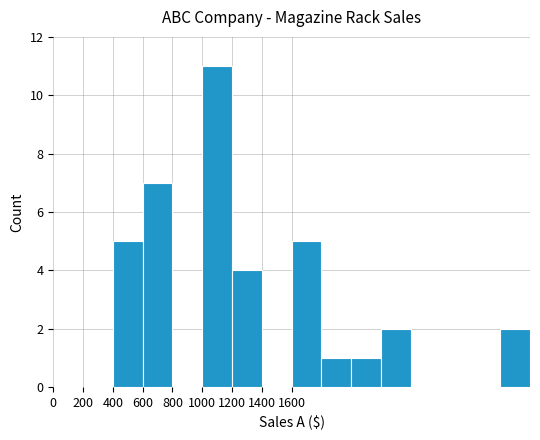

What is the greatest value displayed?

11